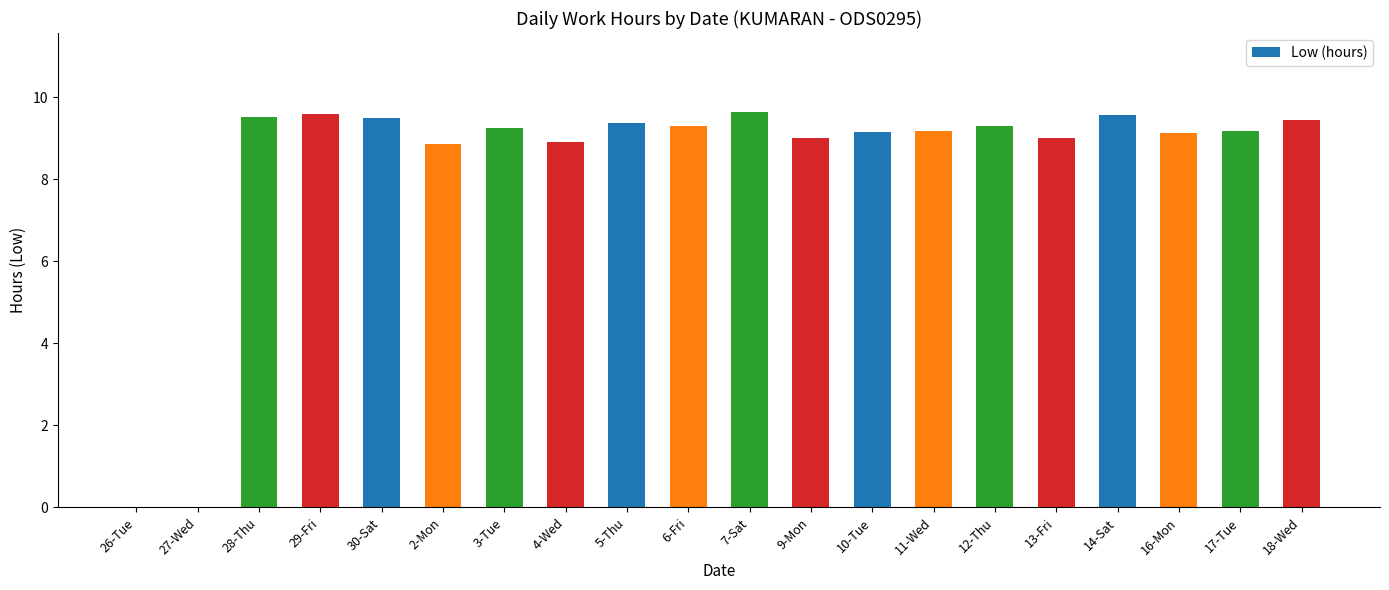

The chart shows a value of 5.8 at 18-Wed. True or false?

False